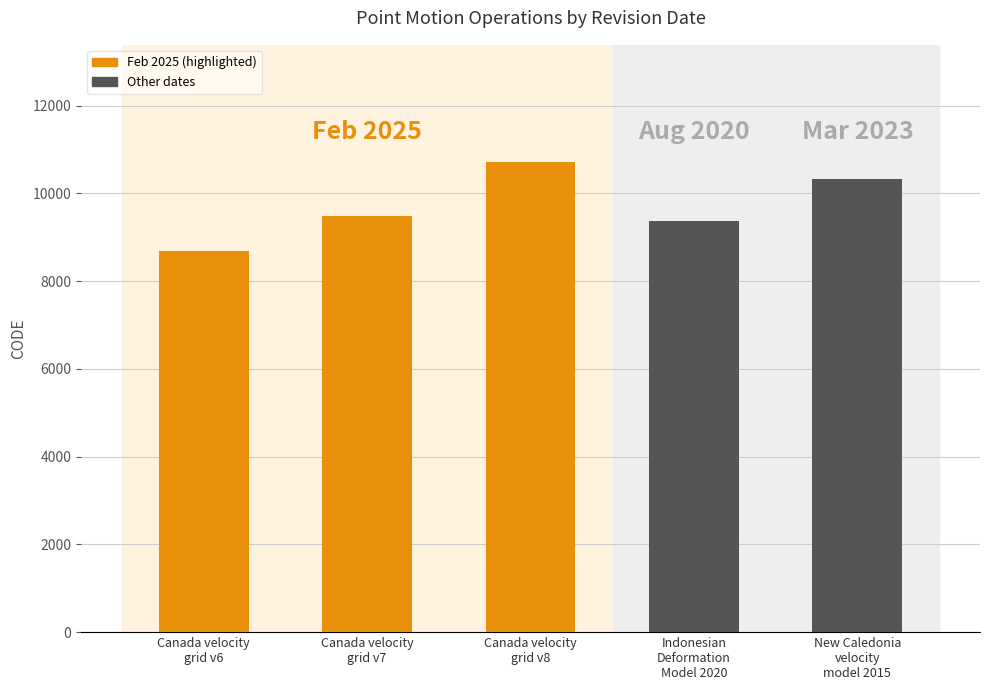

List the labels in order of value, smallest first.

Canada velocity
grid v6, Indonesian
Deformation
Model 2020, Canada velocity
grid v7, New Caledonia
velocity
model 2015, Canada velocity
grid v8